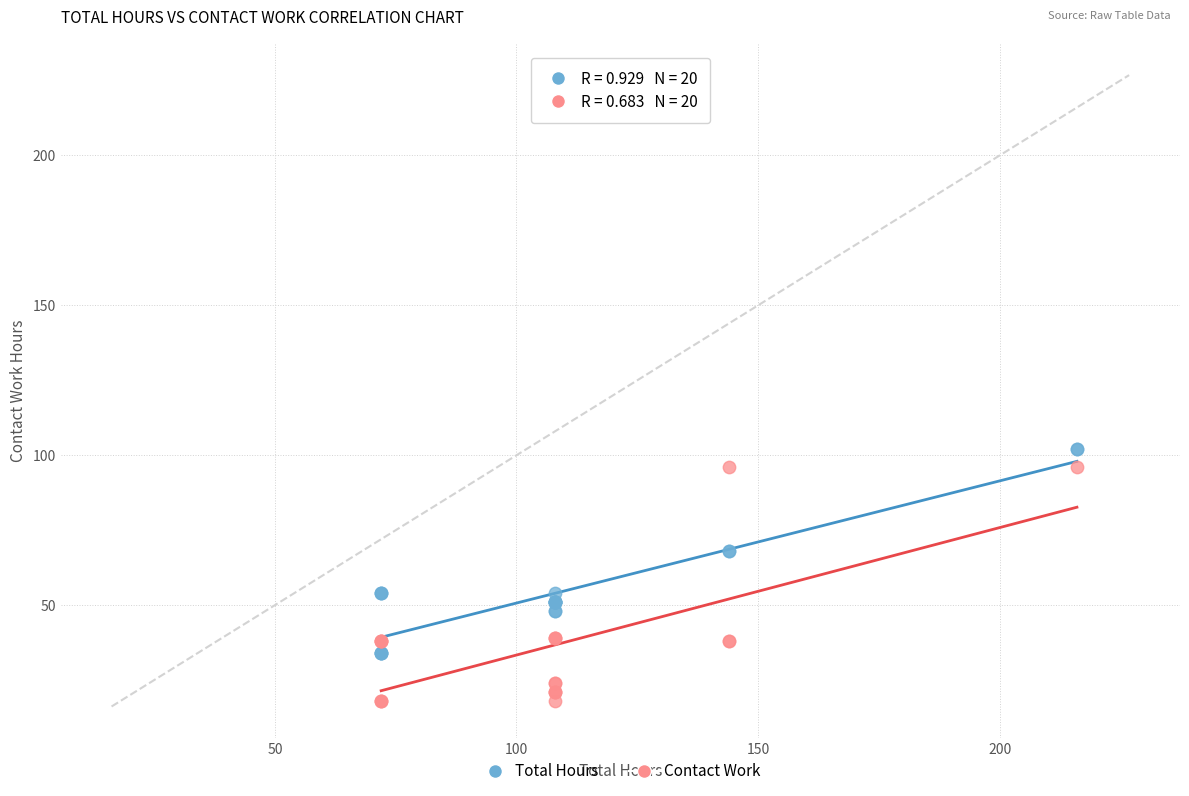

Which series contains the lowest Y value?

Contact Work